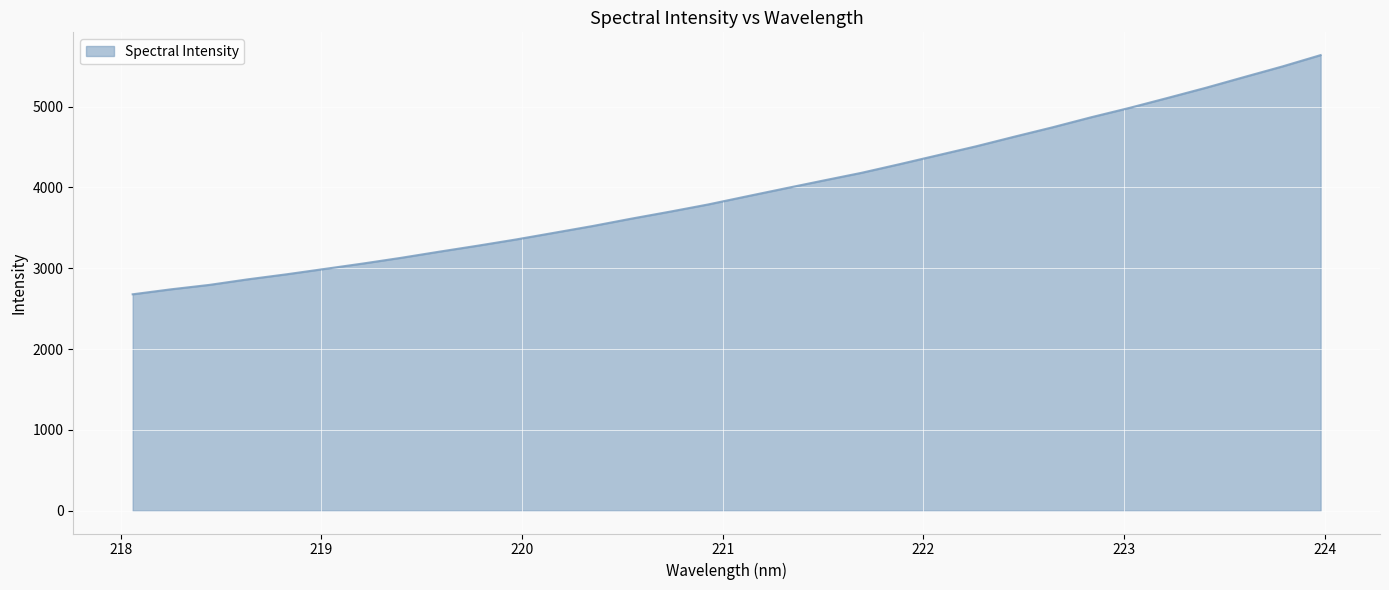

What is the minimum value shown in the chart?

2677.5